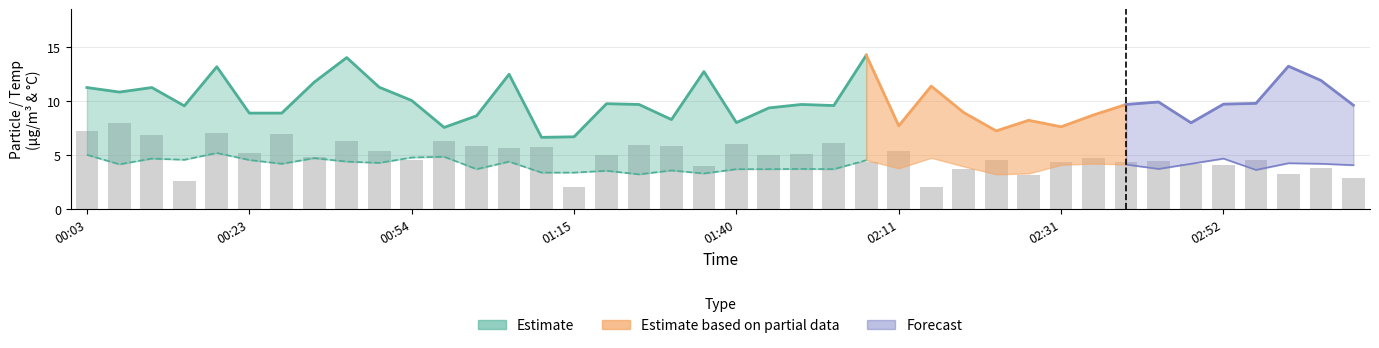

The SDS_P2 series shows 4.4 at 01:07. True or false?

True